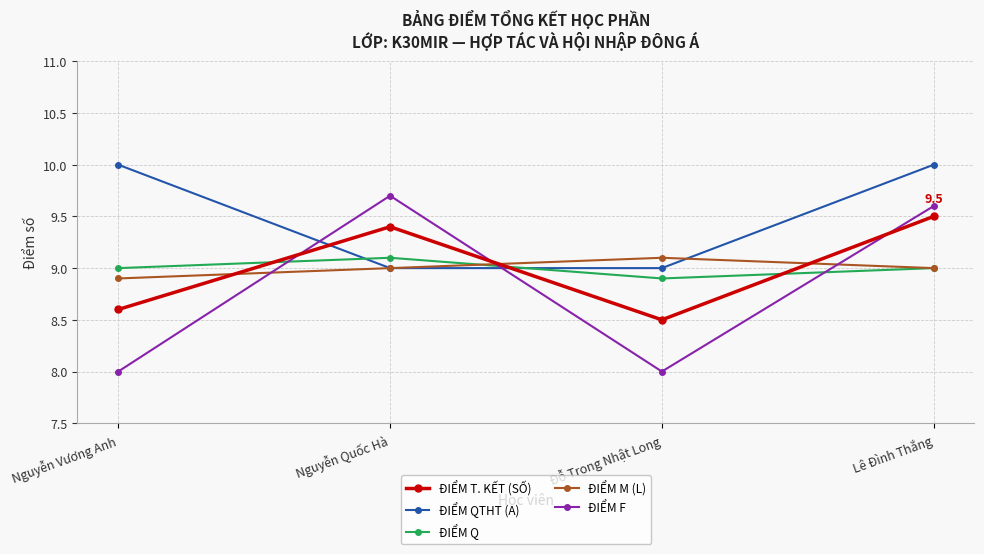

In ĐIỂM F, how many points are higher than both neighbors (excluding endpoints)?

1